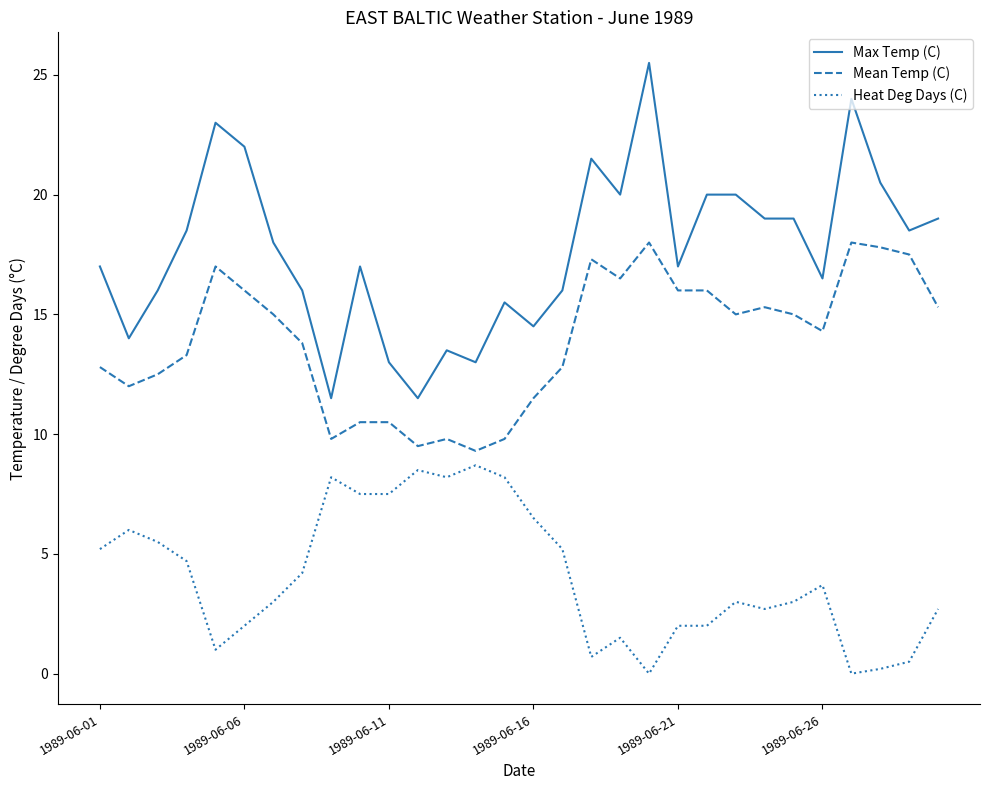

Which series has the largest total across all categories?

Max Temp (C)